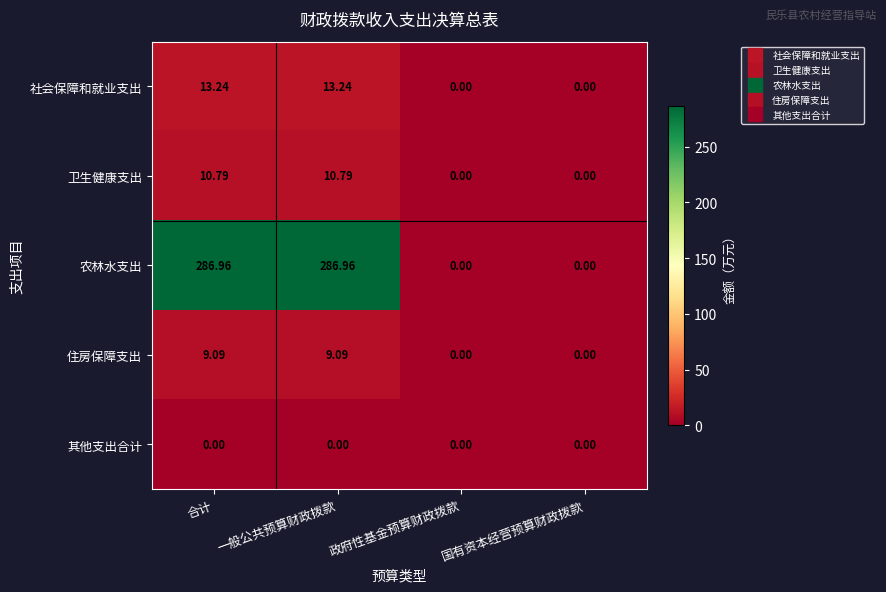

Rank the series by their maximum value, from lowest to highest.

其他支出合计, 住房保障支出, 卫生健康支出, 社会保障和就业支出, 农林水支出